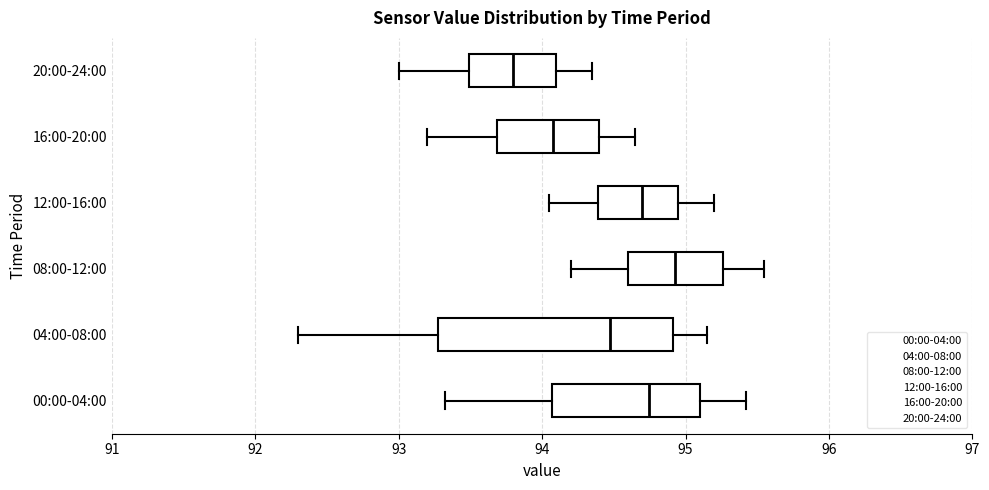

Reading bottom to top, transcribe this box plot: for each box, give where its median line is, the range the box spans, and where its two whiskers end, as read against the x-axis. The values are not printed on the chart, so give them approximately, as read against the axis.

00:00-04:00: median 94.7, box 94.1 to 95.1, whiskers 93.3 to 95.4
04:00-08:00: median 94.5, box 93.3 to 94.9, whiskers 92.3 to 95.2
08:00-12:00: median 94.9, box 94.6 to 95.3, whiskers 94.2 to 95.6
12:00-16:00: median 94.7, box 94.4 to 95.0, whiskers 94.1 to 95.2
16:00-20:00: median 94.1, box 93.7 to 94.4, whiskers 93.2 to 94.7
20:00-24:00: median 93.8, box 93.5 to 94.1, whiskers 93.0 to 94.4